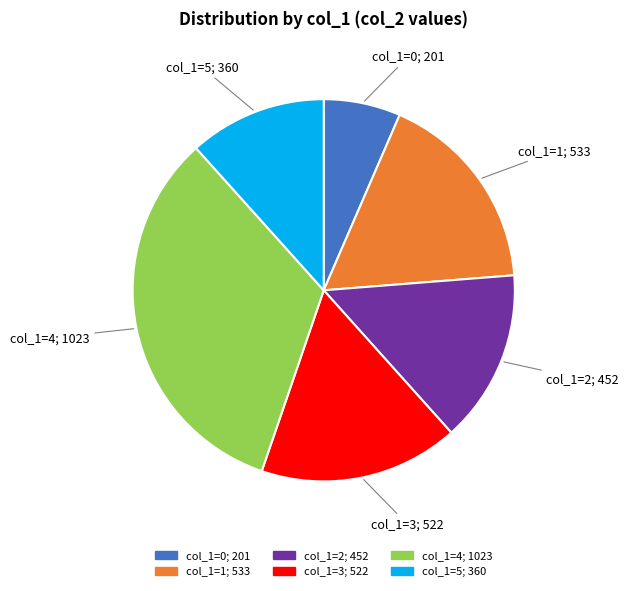

Is there a majority slice in this chart?

No